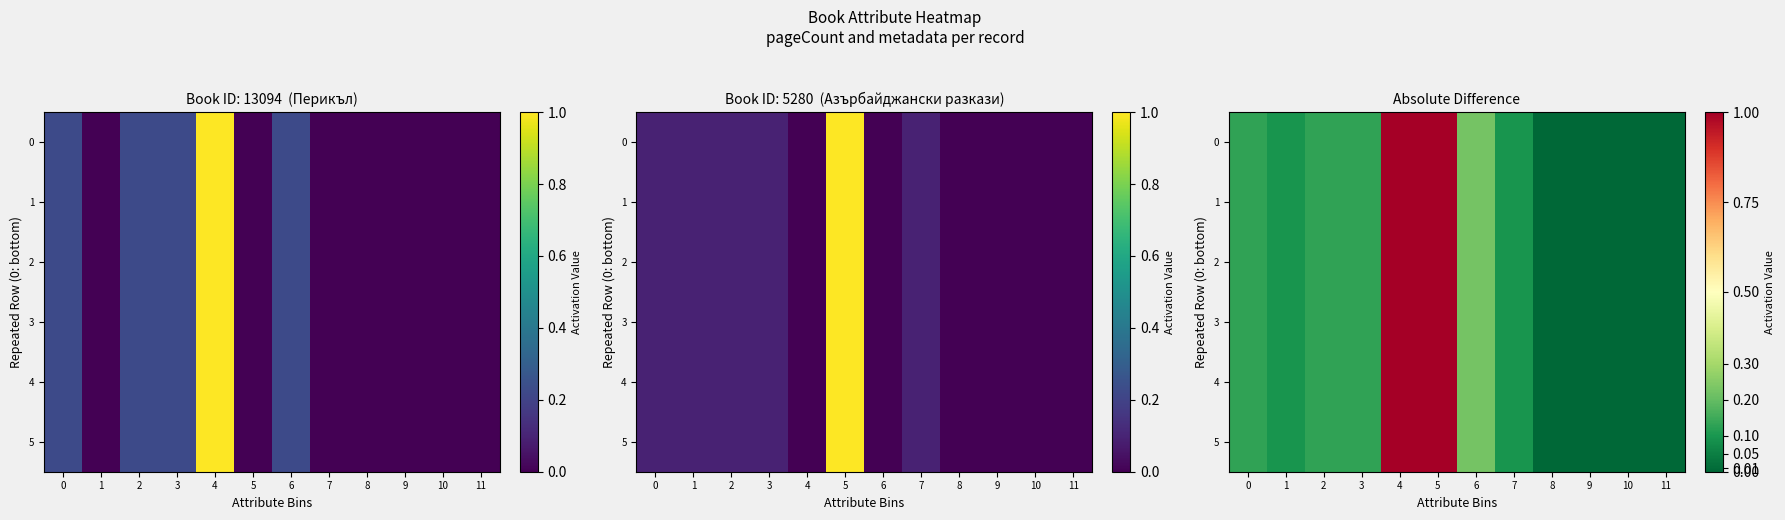

True or false: 5 has a value of 1.5 at 4.

False